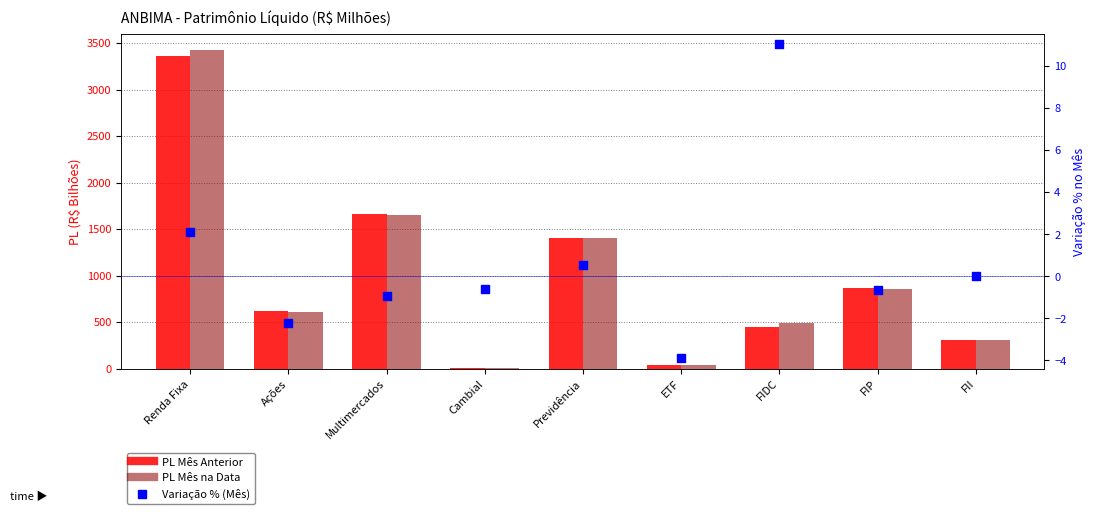

Which series reaches the maximum Y coordinate?

PL Mês na Data